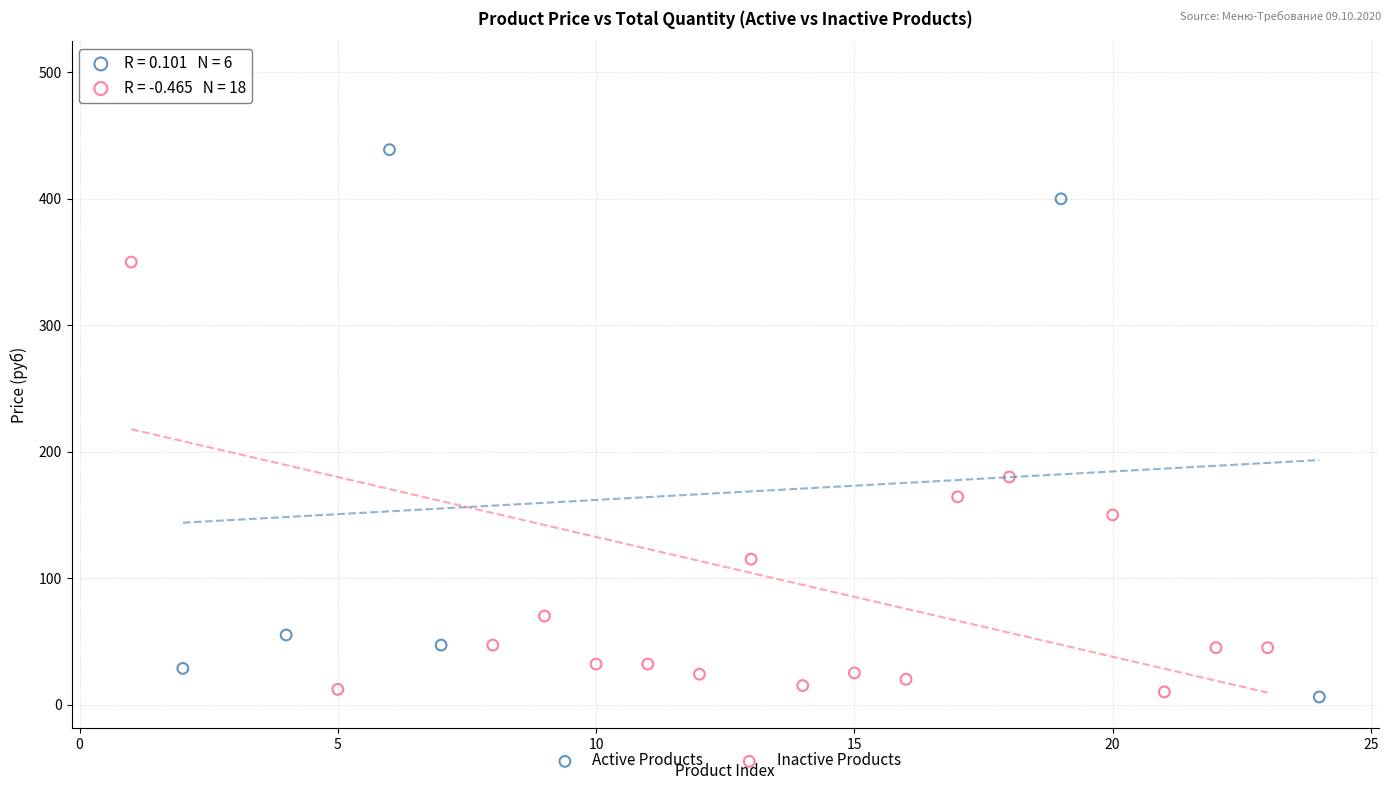

Which series reaches the maximum Y coordinate?

Inactive Products